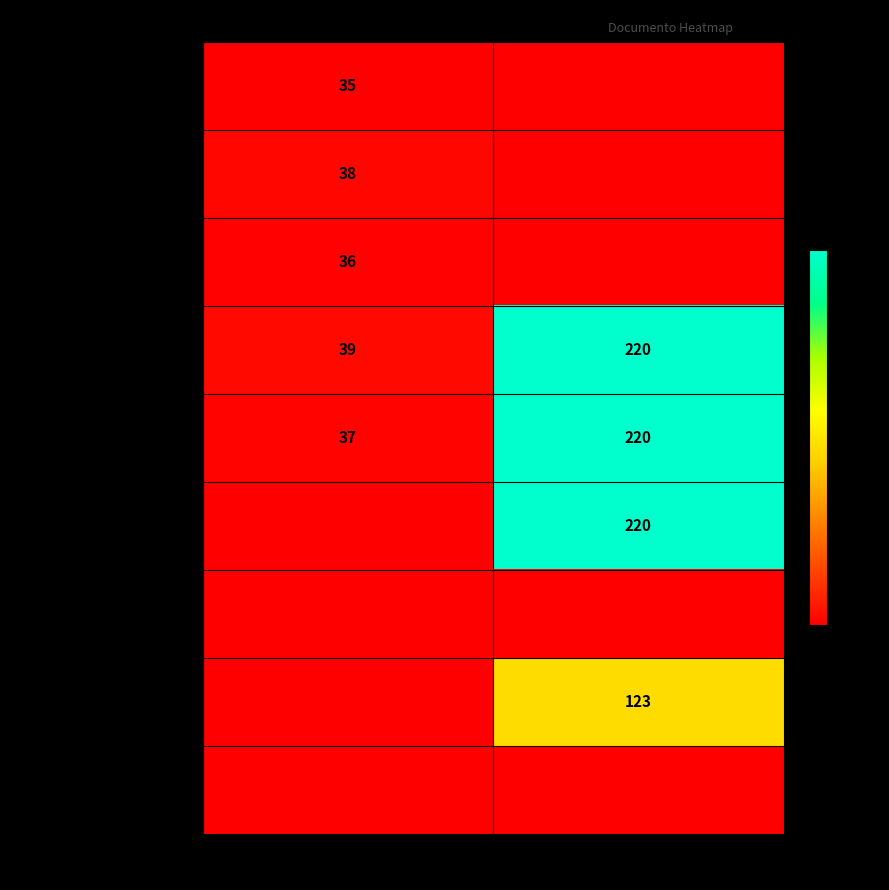

Is the value of Orden de Compra/Contrato at contrato greater than the value of Nota de Aclaracion 1 at adjudicacion?

Yes